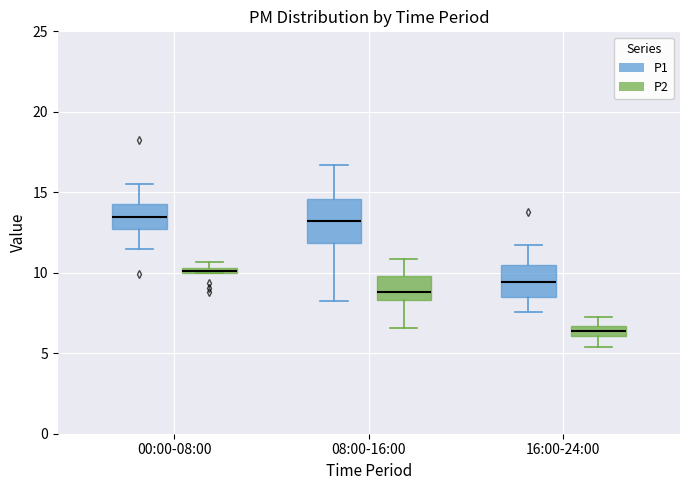

Where does the upper whisker of the box for 08:00-16:00 (P2) end on the y-axis? The values are not printed on the chart, so give them approximately, as read against the axis.

11.0